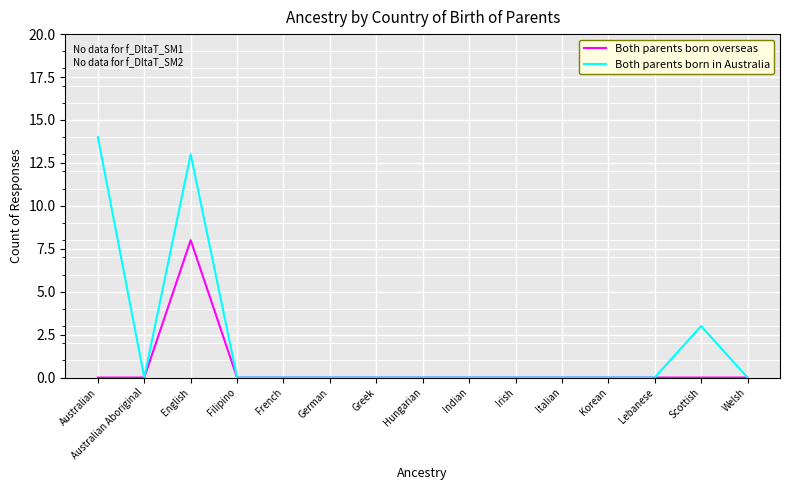

Where is Both parents born in Australia nearest to the value 7?

Scottish